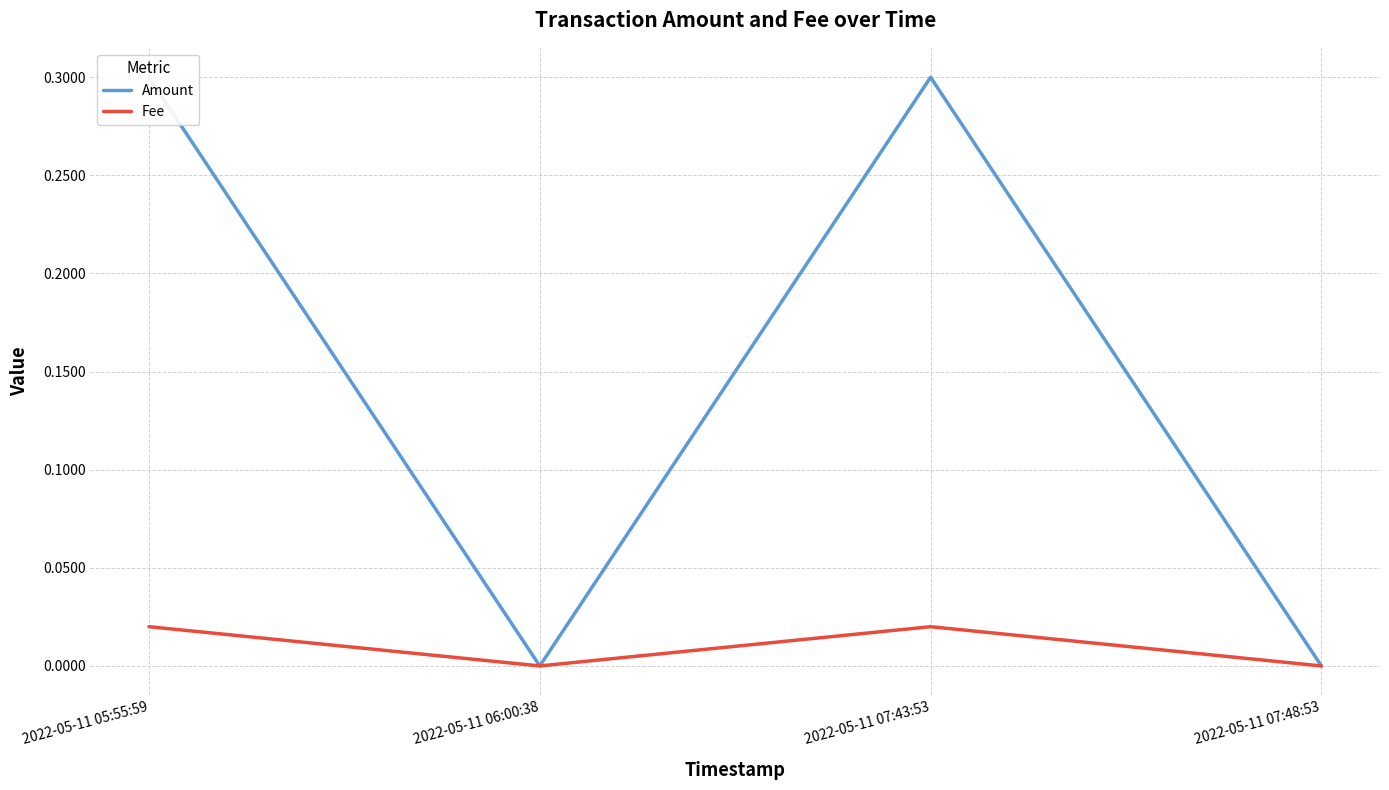

True or false: Fee has more than 1 interior local peaks.

False